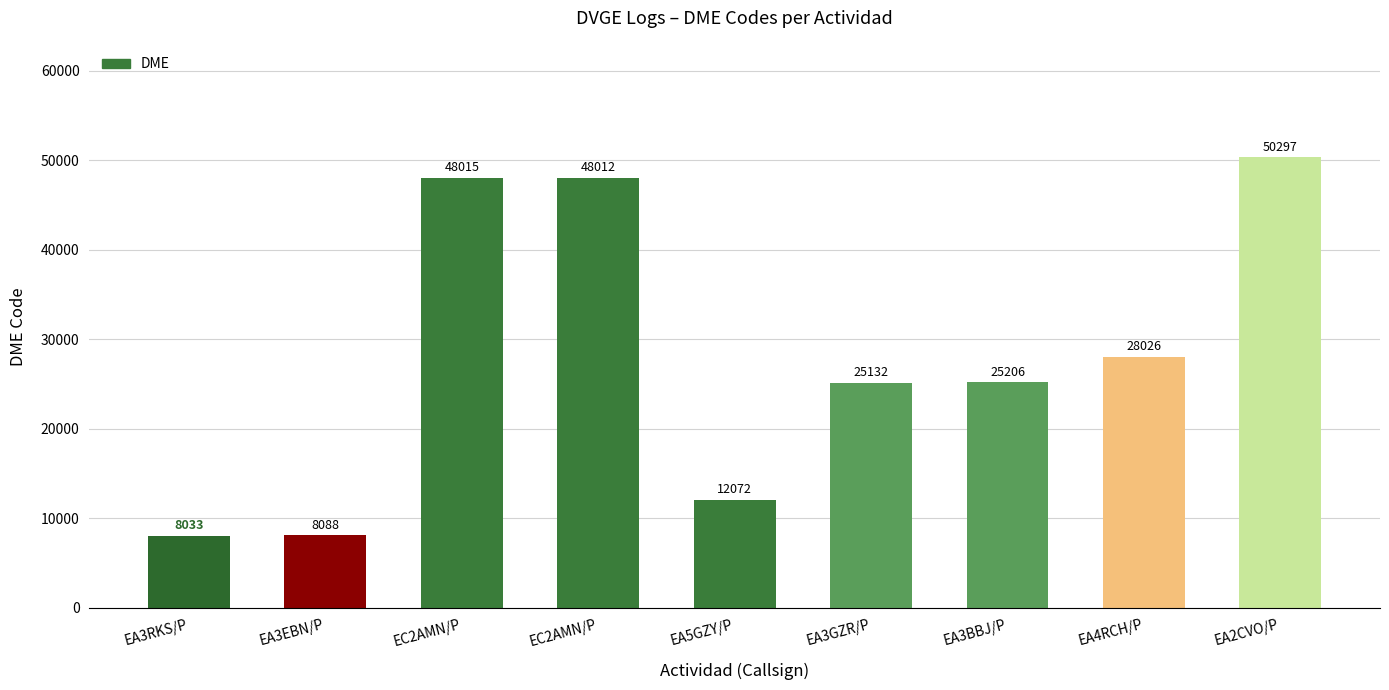

Which has a higher value, EA3GZR/P or EA3BBJ/P?

EA3BBJ/P